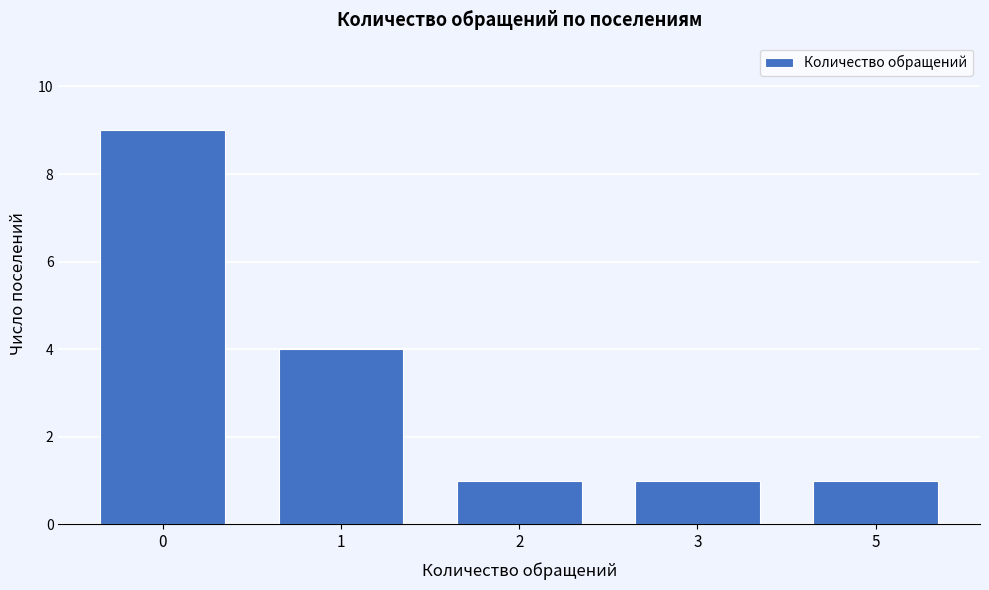

Reading left to right, transcribe all the data shown in this chart.

9	4	1	1	1